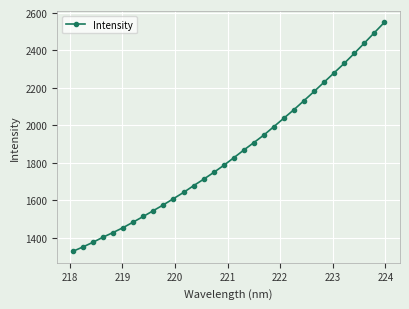

What is the smallest value displayed?

1326.8